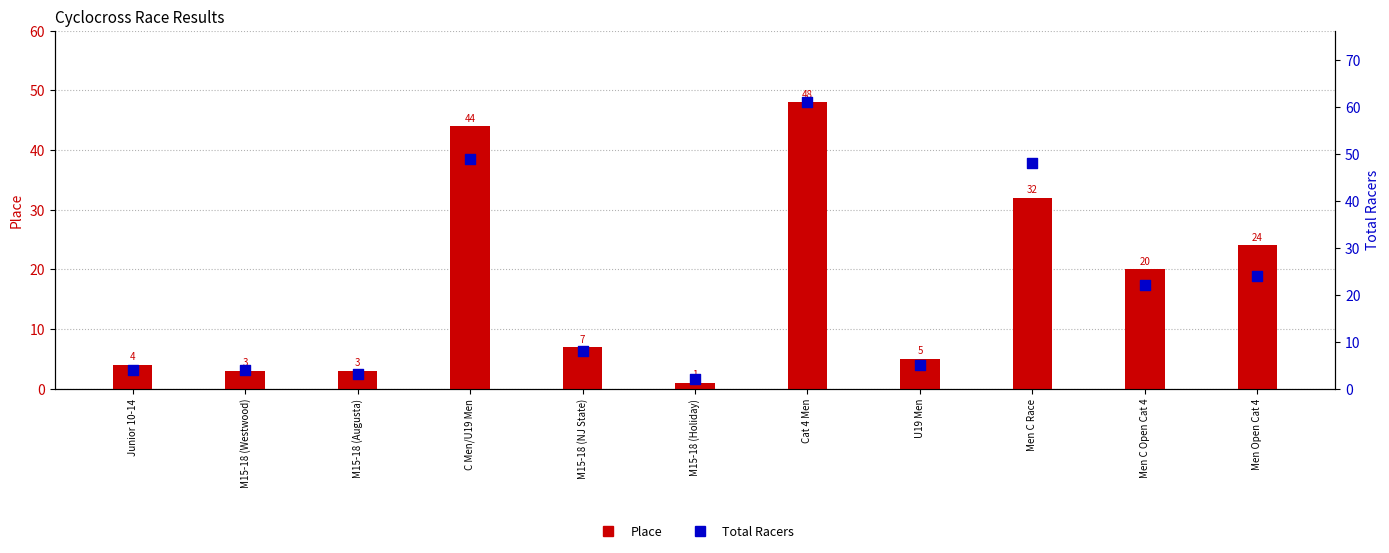

Which series has the widest spread of Y values?

Total Racers